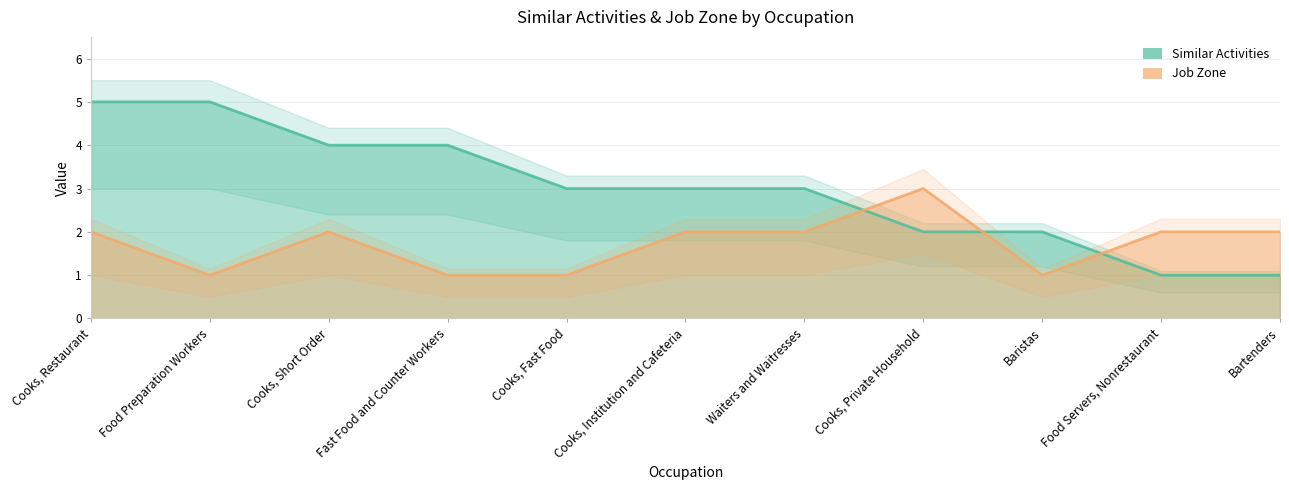

Which series has the widest spread of values?

Similar Activities